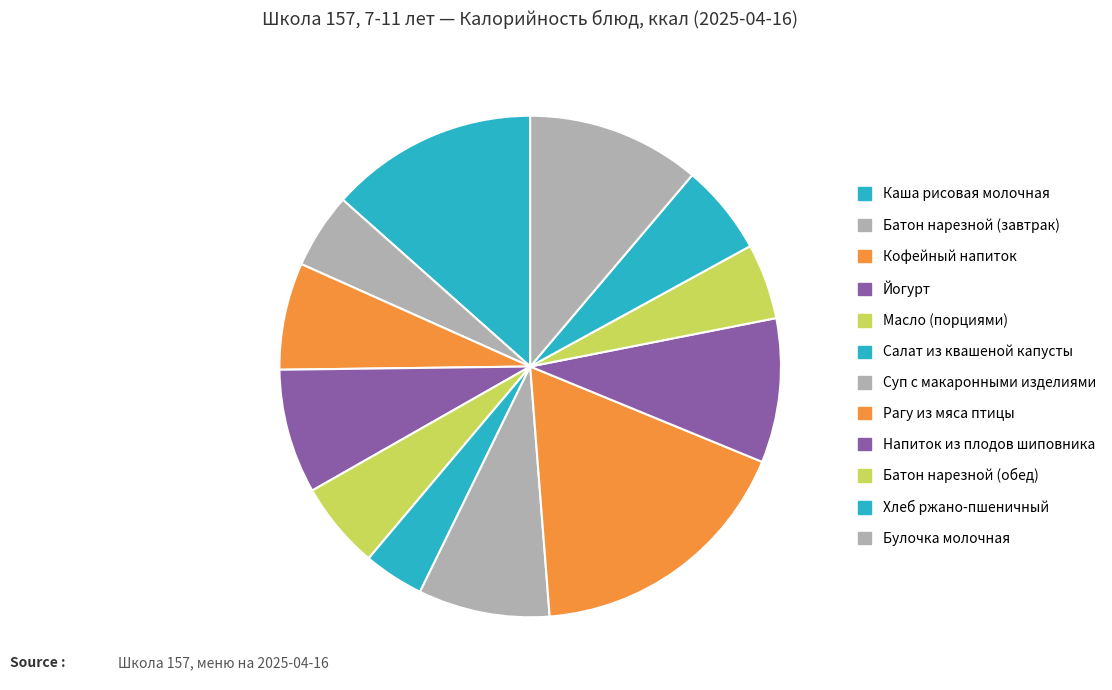

How many slices are in this pie chart?

12